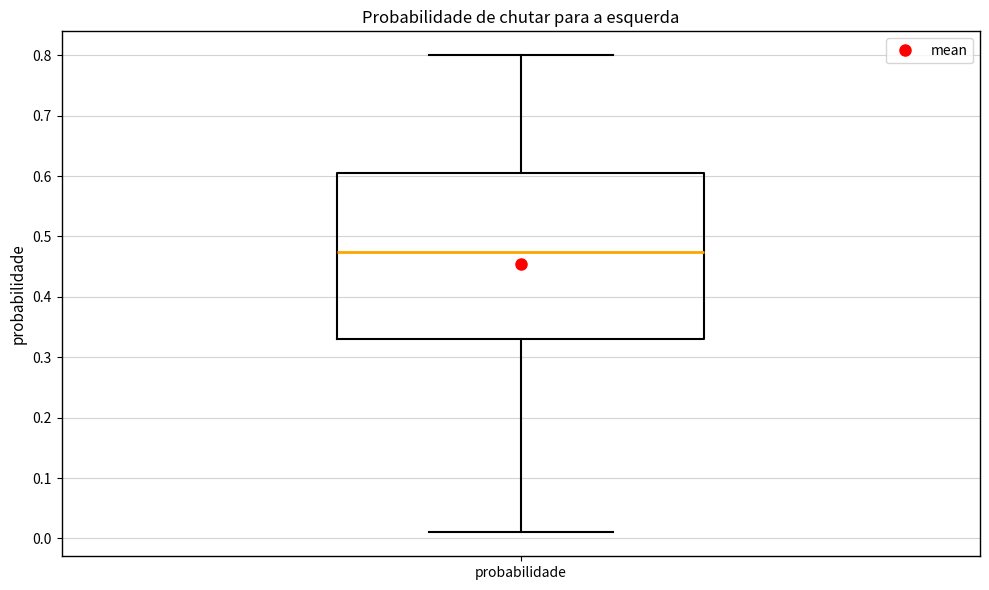

Transcribe this box plot: give where the median line is, the range the box spans, and where the two whiskers end, as read against the y-axis. The values are not printed on the chart, so give them approximately, as read against the axis.

median 0.48, box 0.33 to 0.61, whiskers 0.01 to 0.80